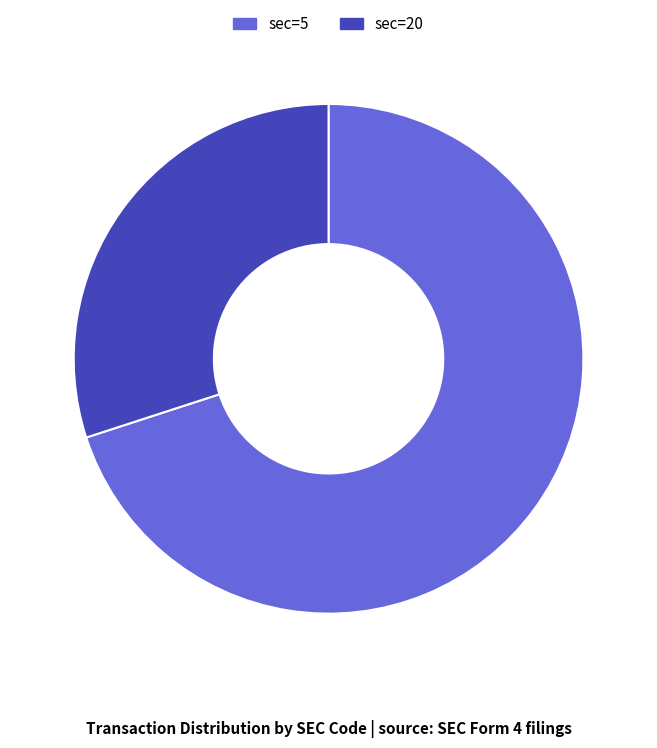

Combined, do sec=5 and sec=20 account for over 50%?

Yes